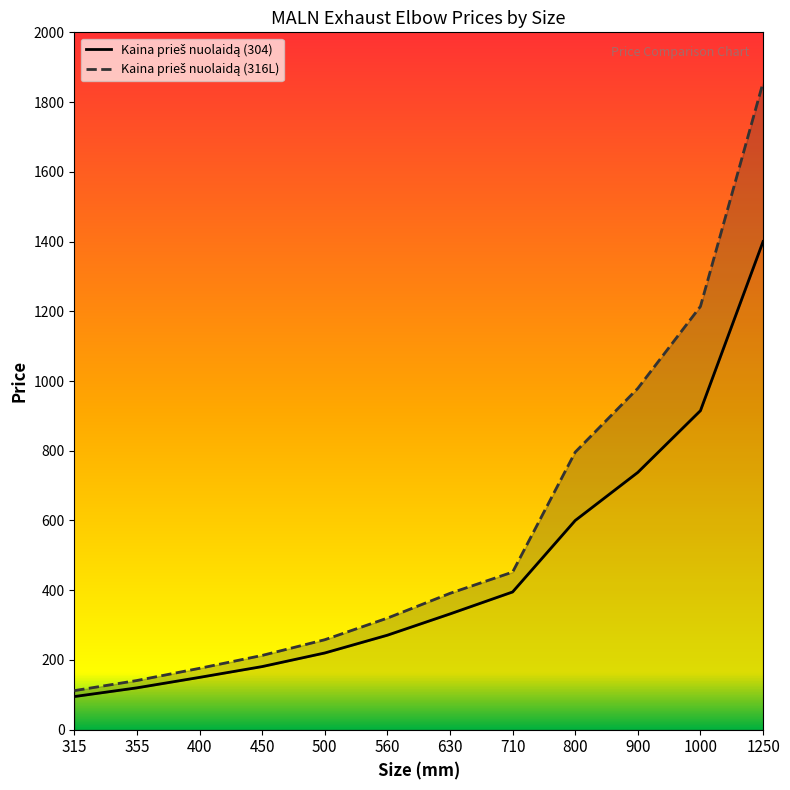

Which category has the highest value in the Kaina po nuolaidos (304) series?

1250